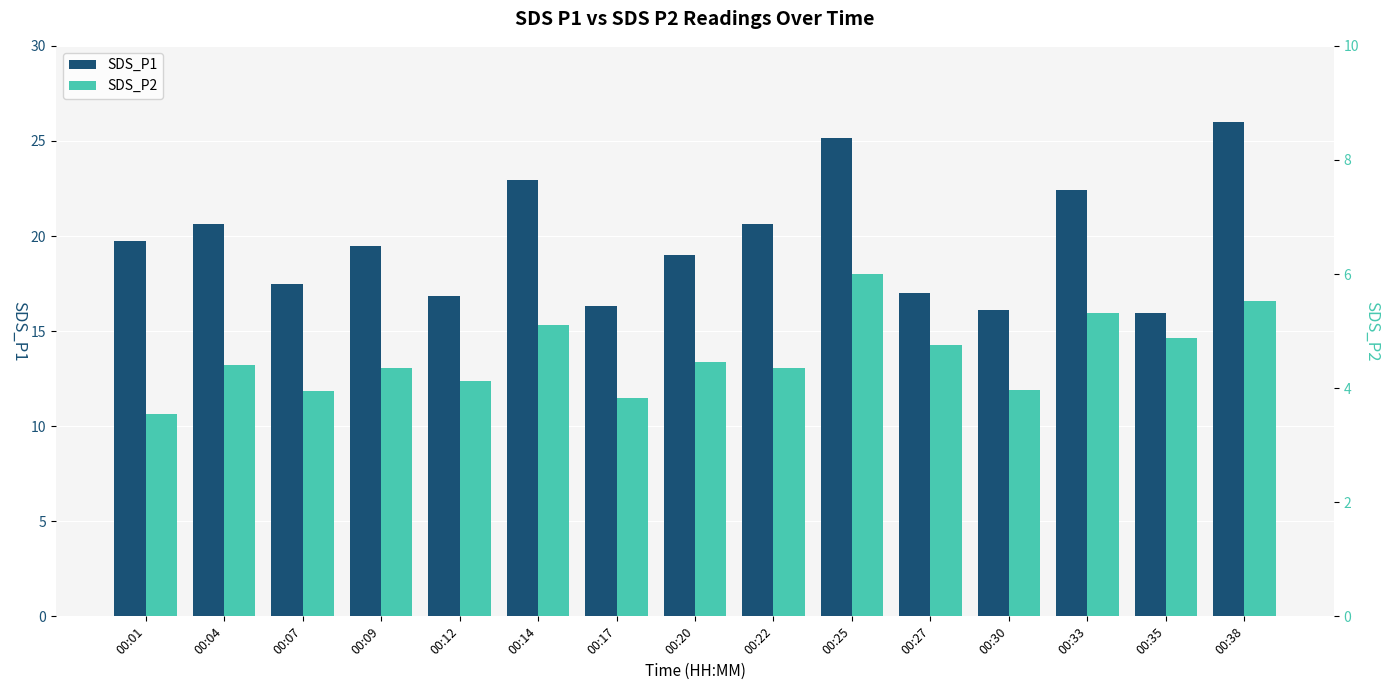

Rank the series at 00:33 from lowest to highest value.

SDS_P2, SDS_P1